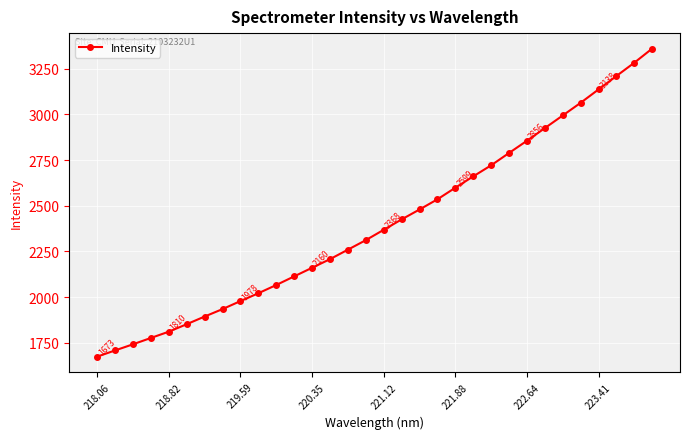

What is the maximum value shown in the chart?

3361.5